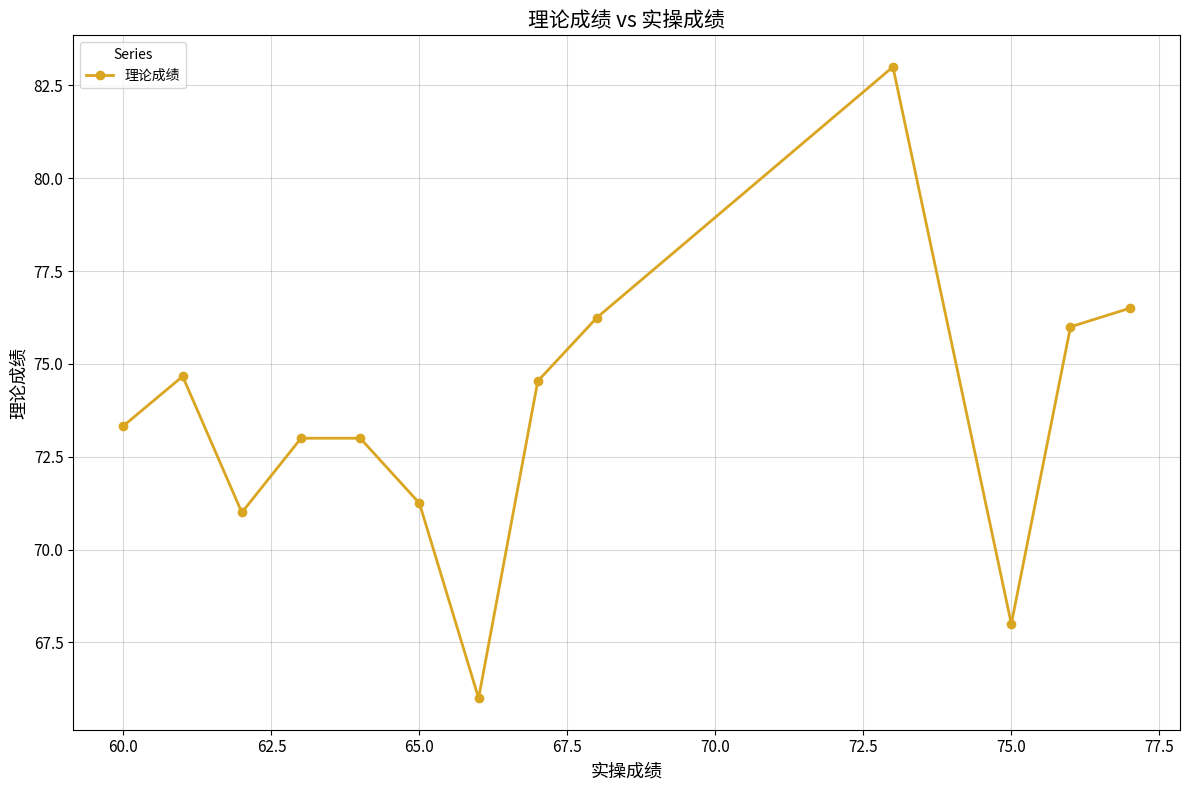

What is the maximum value shown in the chart?

83.0